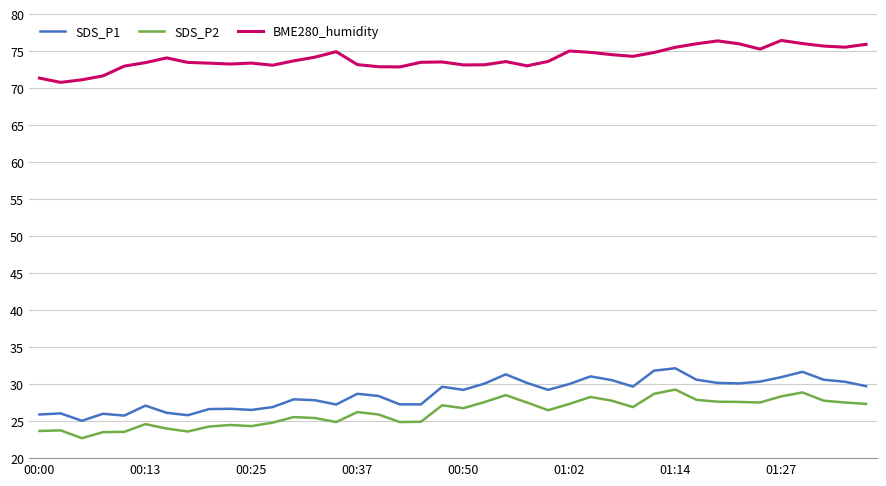

What is the value of the BME280_humidity point at the 34th from the left?

76.0